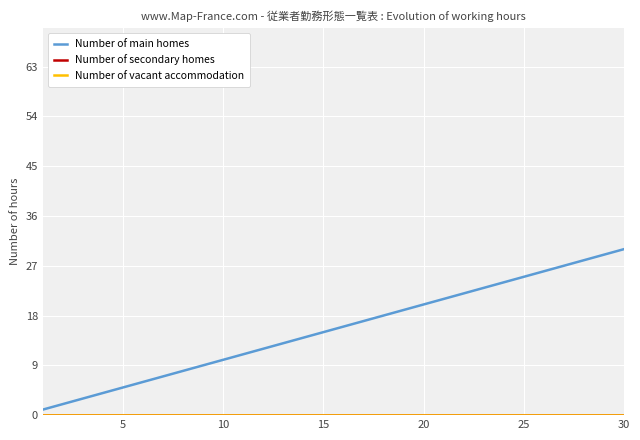

Does the chart have visible grid lines?

Yes